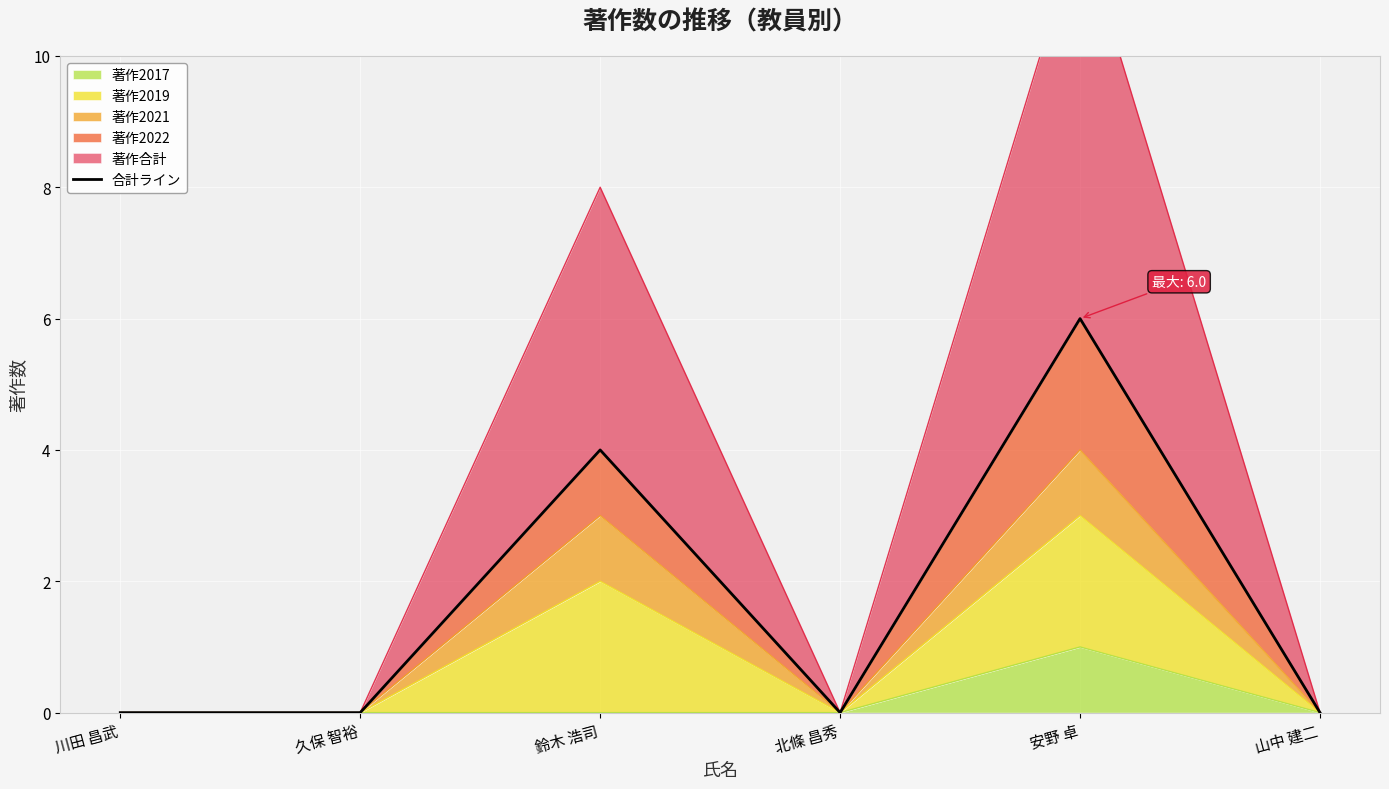

Reading left to right, what are all the values shown in this chart?

0	0	4	0	6	0